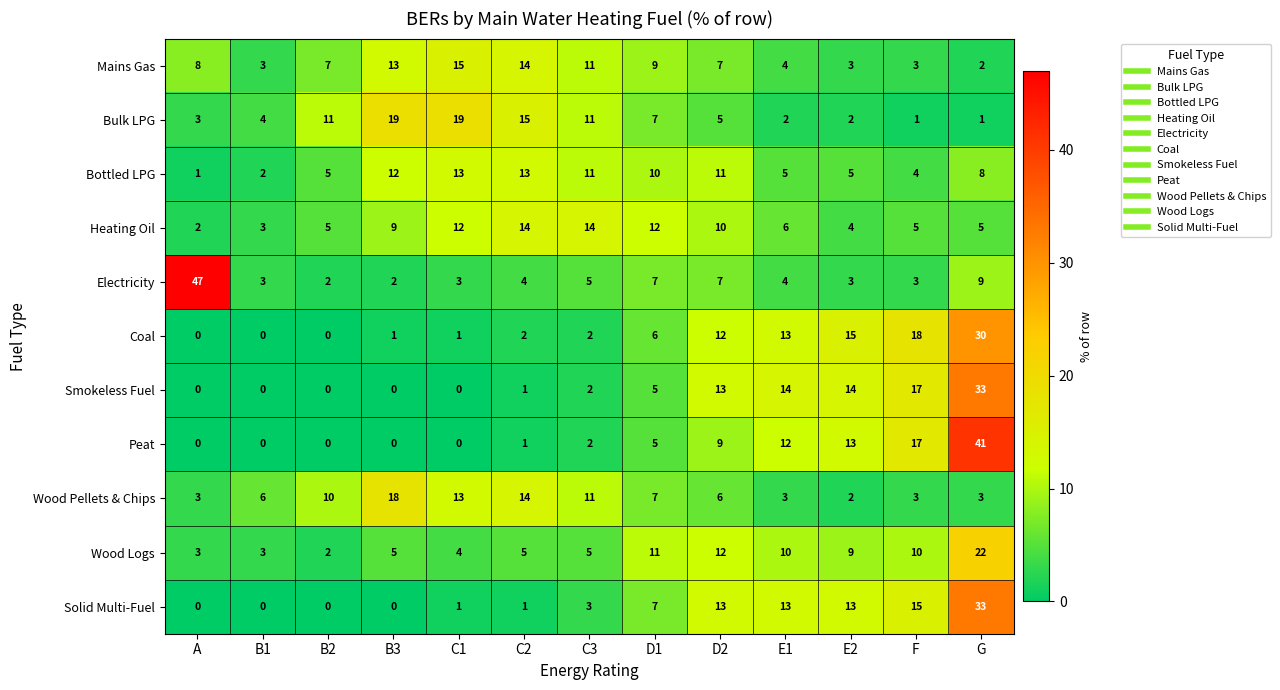

The value of Electricity at F is 5. True or false?

False